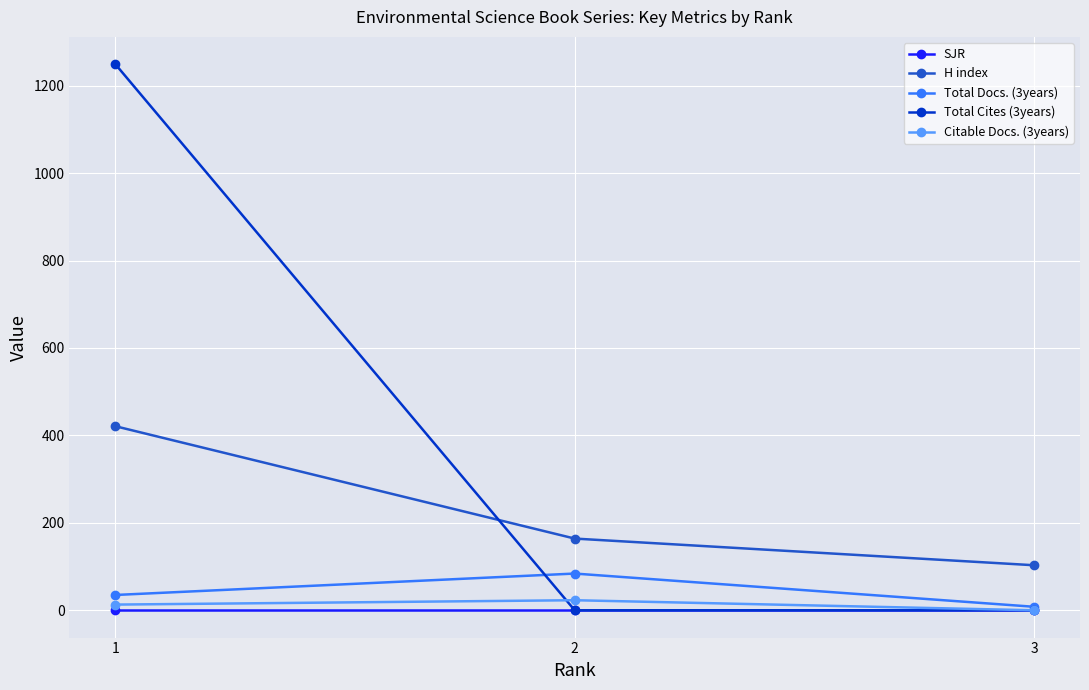

The value of Citable Docs. (3years) at 2 is 23. True or false?

True